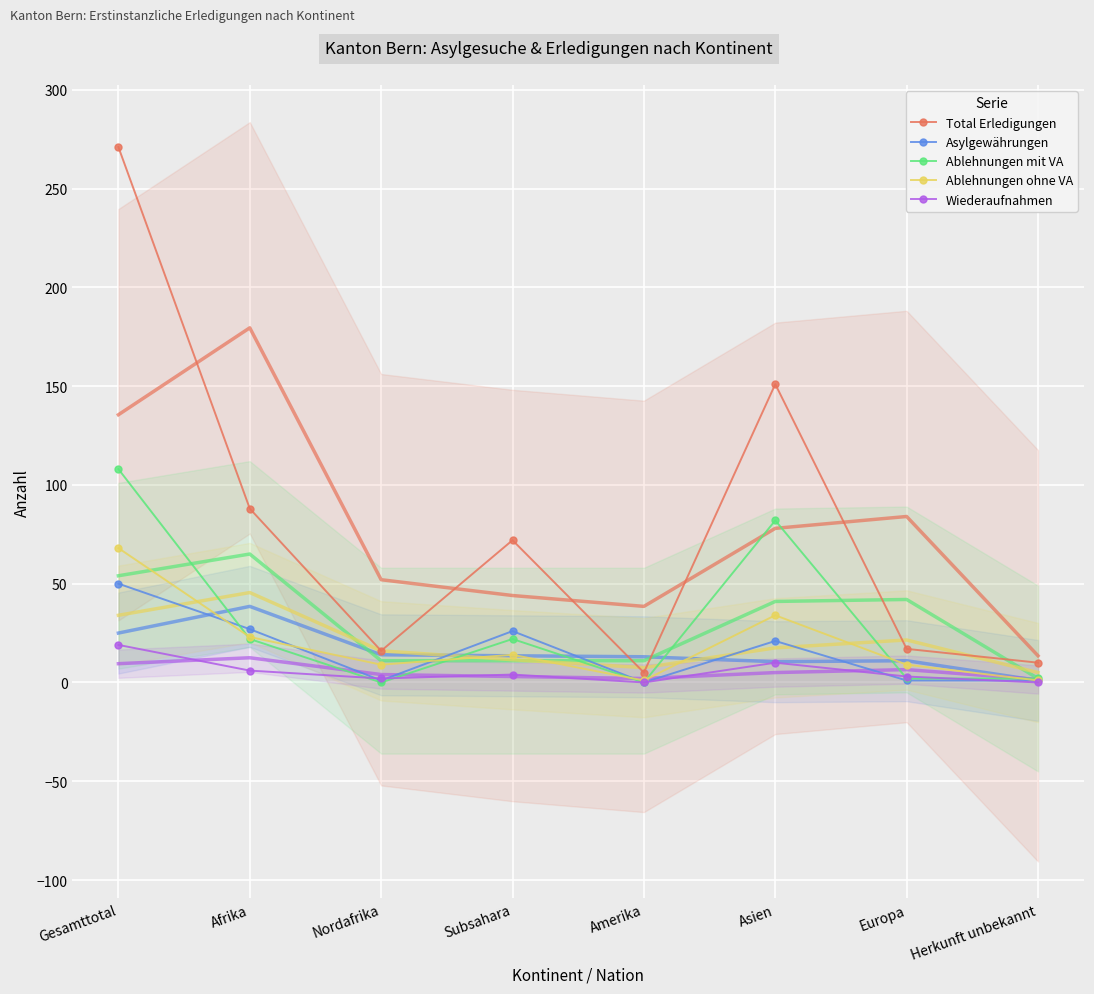

At which category is the sum across all series the highest?

Gesamttotal